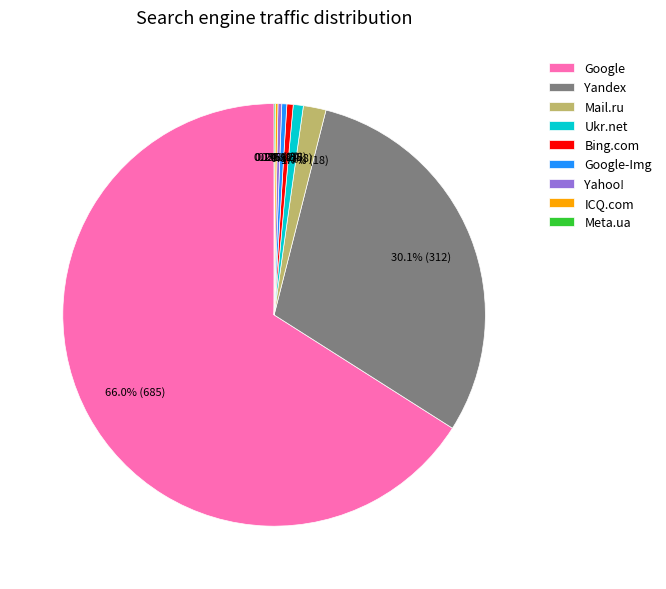

To the nearest percent, what is the average slice percentage?

11%